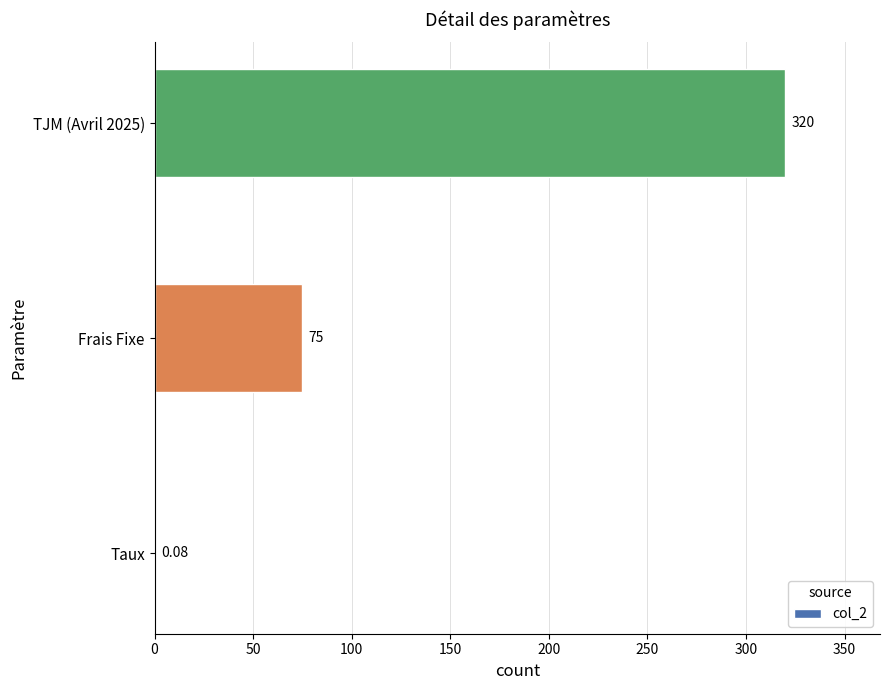

What is the change in value from Frais Fixe to TJM (Avril 2025)?

+245.0